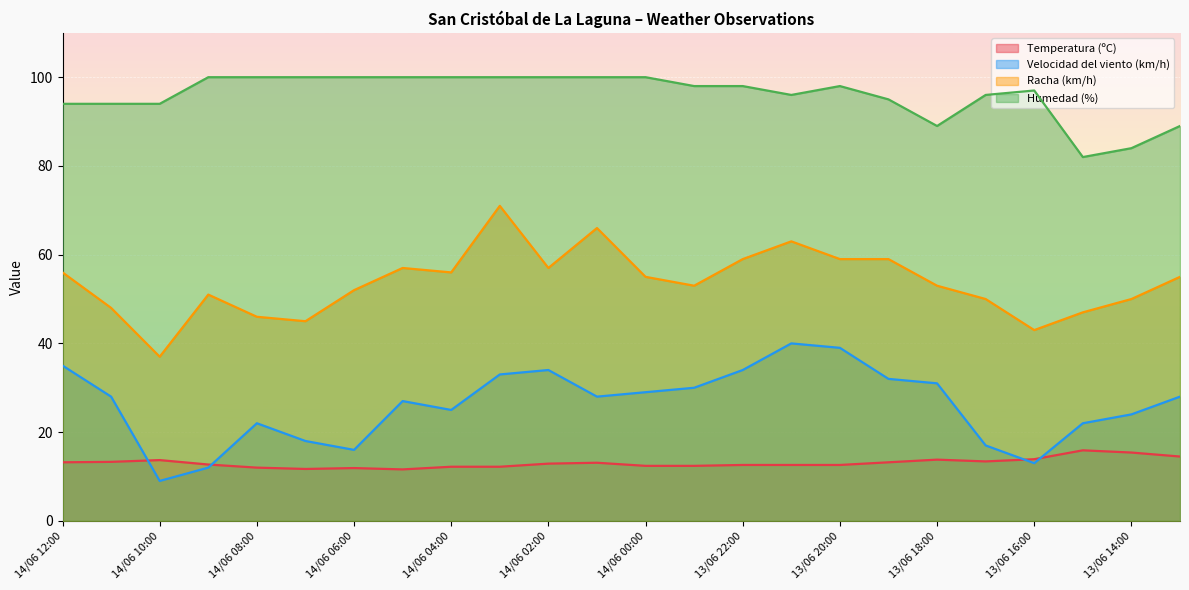

How many lines are shown in the chart?

4